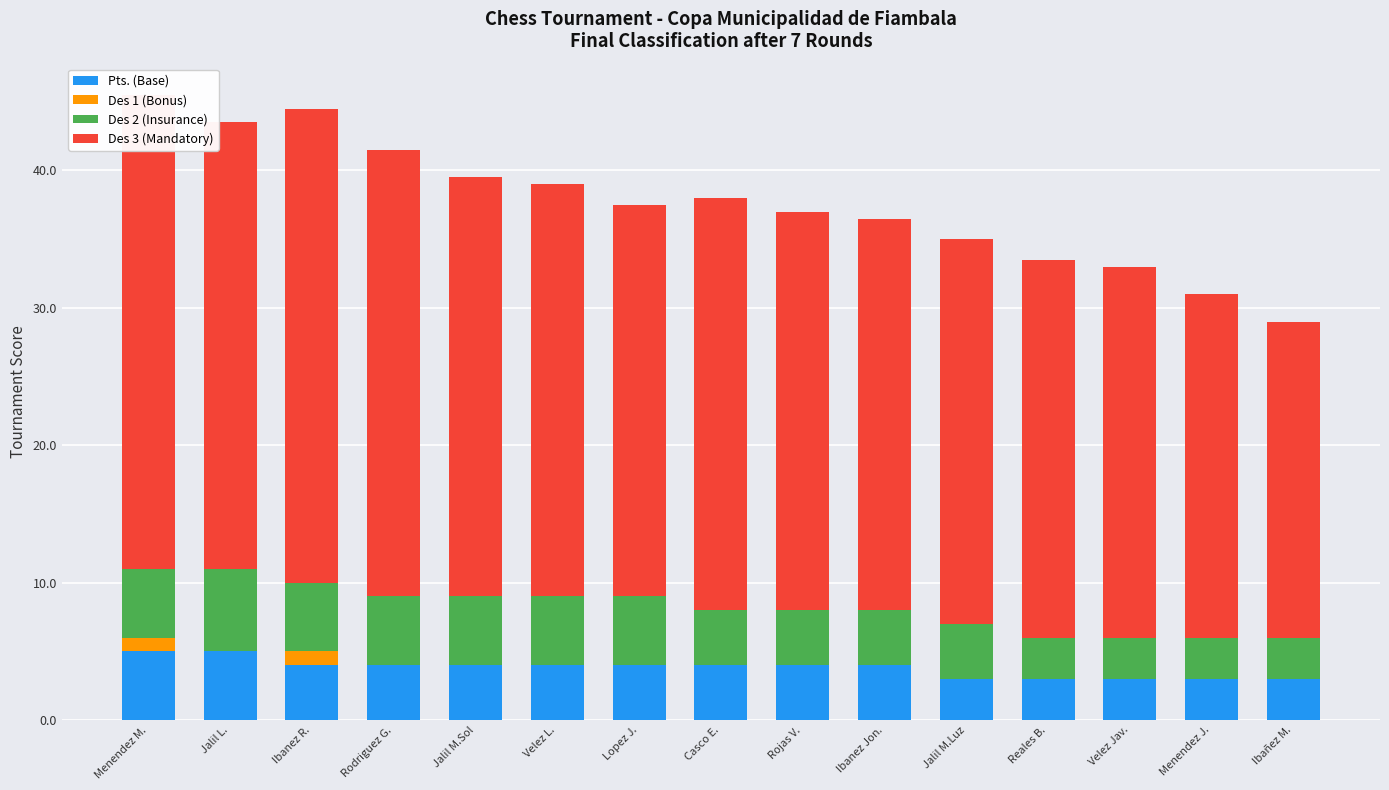

How many groups of bars are there?

15